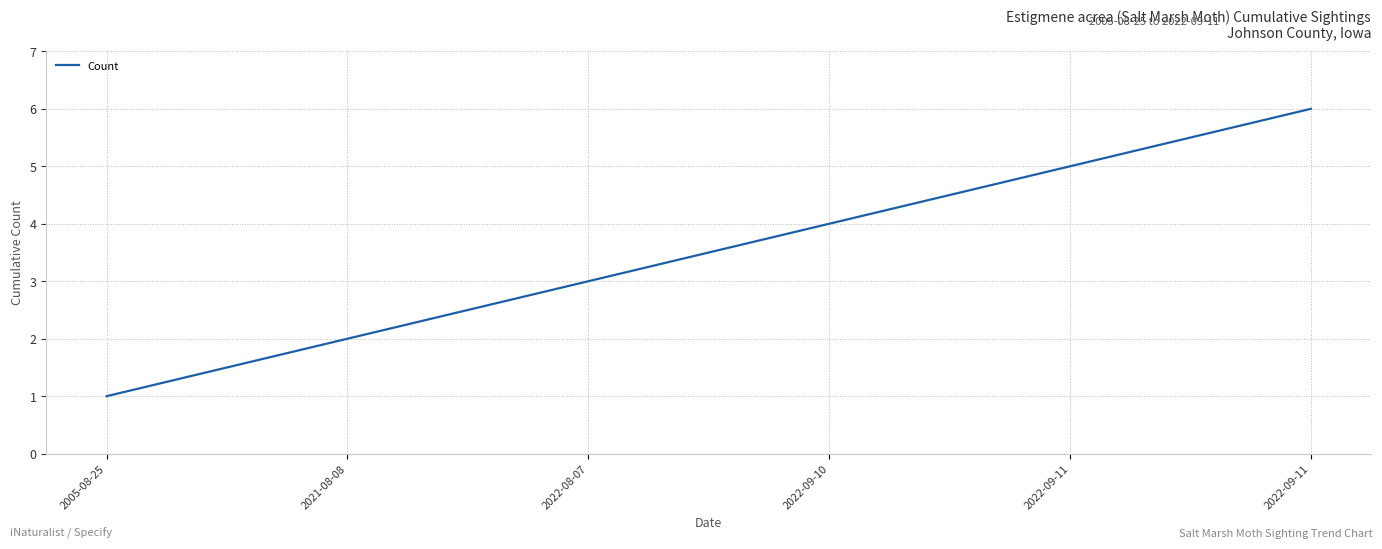

Count the number of data series in this chart.

1